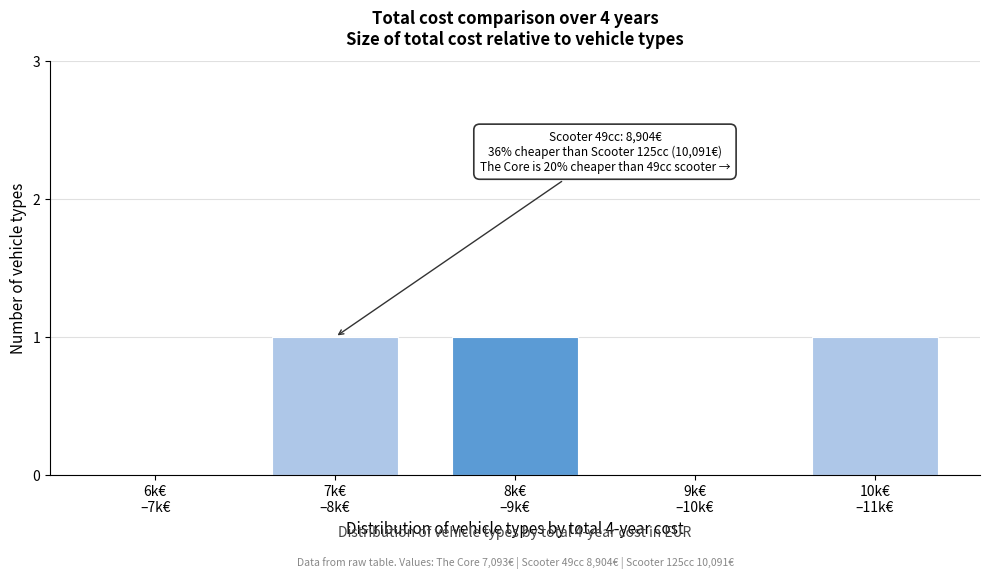

What is the sum of all values?

3